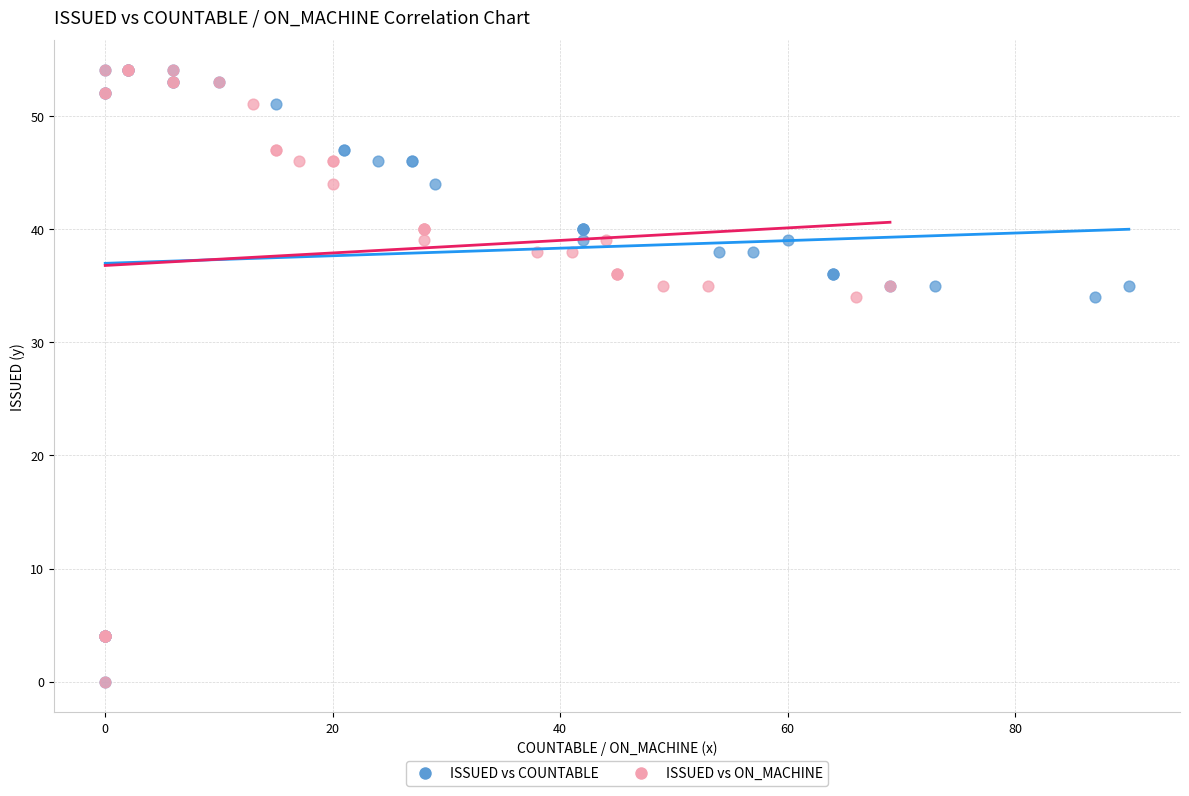

What are all the series names shown in the legend?

ISSUED vs COUNTABLE, ISSUED vs ON_MACHINE